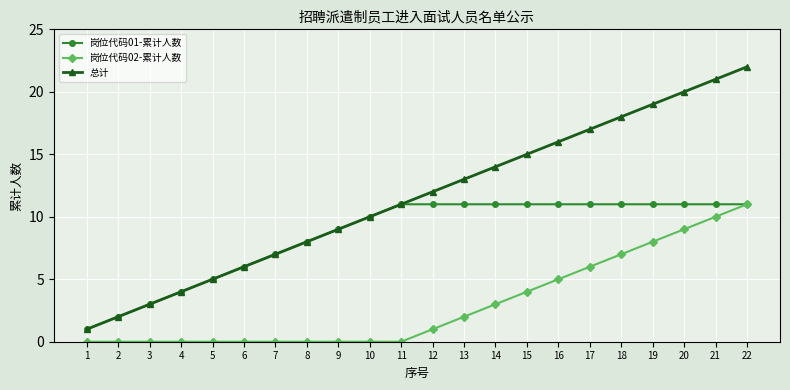

Rank the series by their average value, from highest to lowest.

总计, 岗位代码01-累计人数, 岗位代码02-累计人数